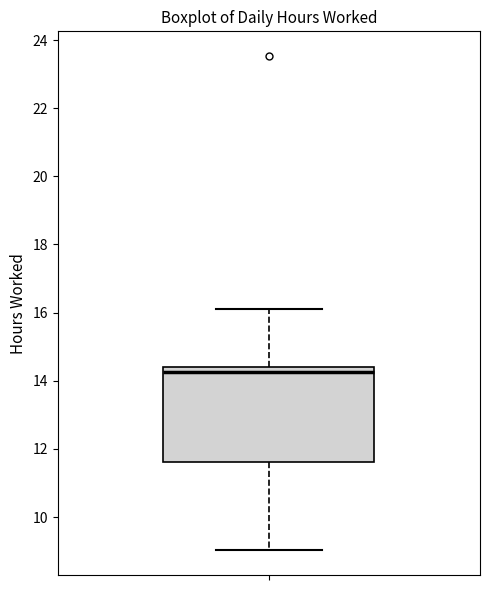

Read this box plot against the y-axis: the position of the median line, the range covered by the box, and the ends of both whiskers. The values are not printed on the chart, so give them approximately, as read against the axis.

median 14.2, box 11.6 to 14.4, whiskers 9.0 to 16.2